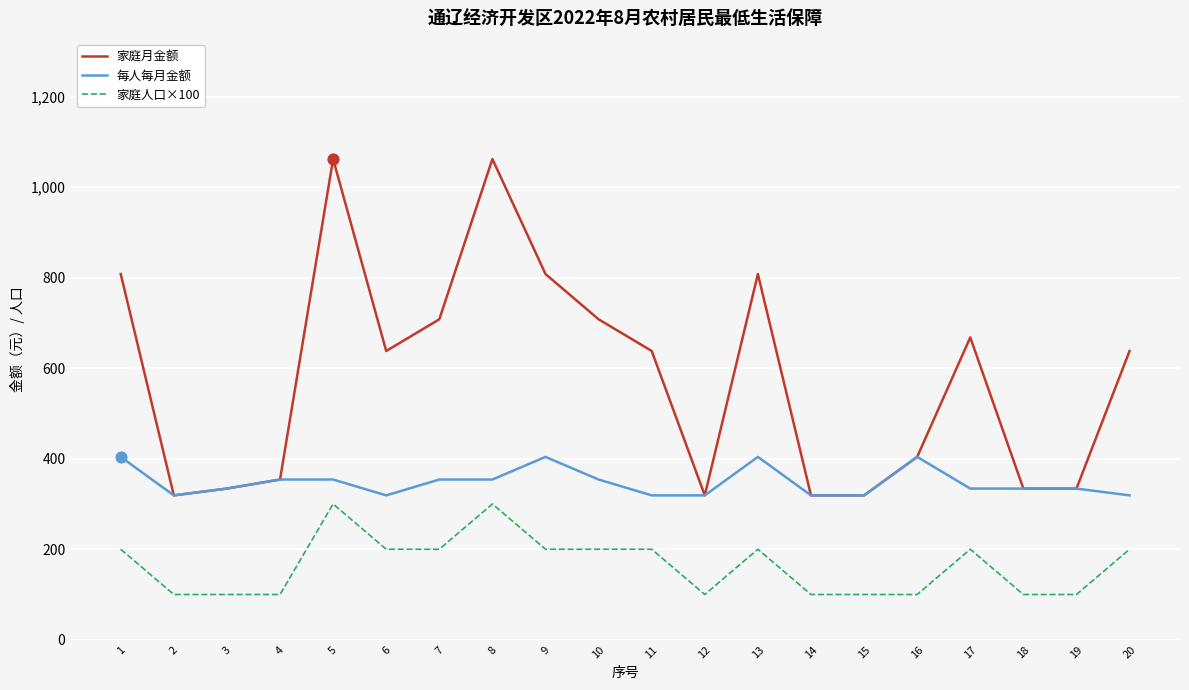

What is the total value across all series at 18?

768